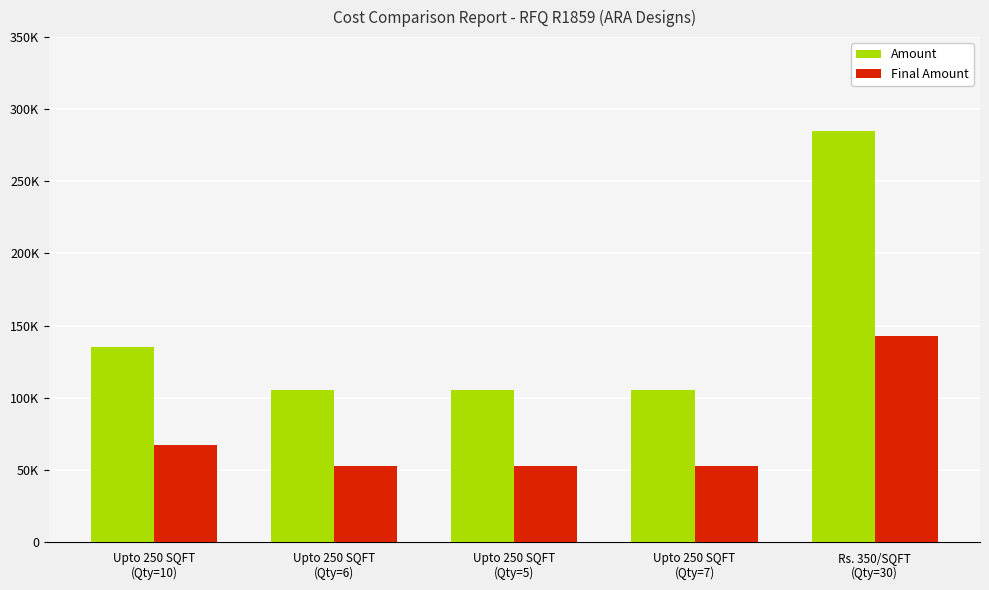

Which series changed the most between Upto 250 SQFT
(Qty=5) and Rs. 350/SQFT
(Qty=30)?

Amount